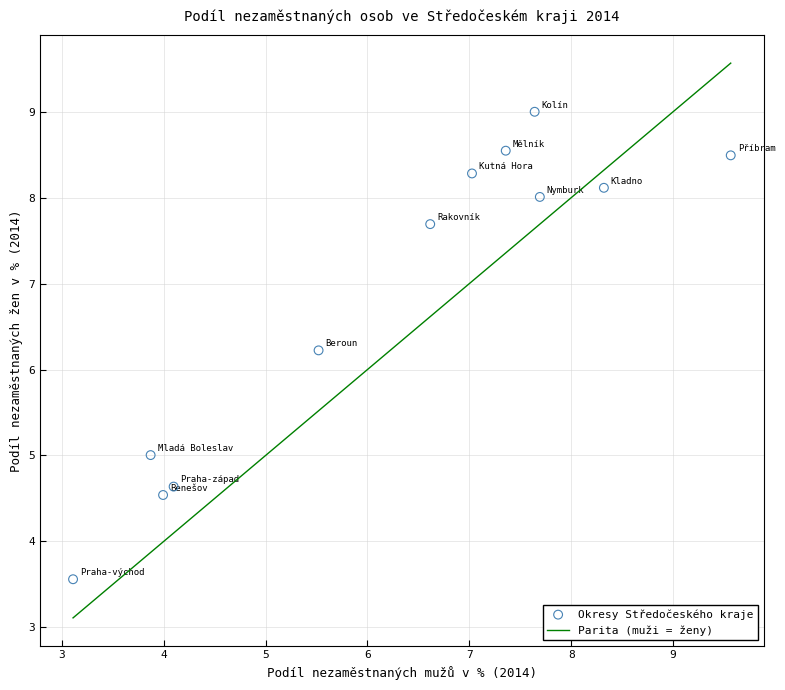

What Y value in the scatter plot is closest to 6?

6.2